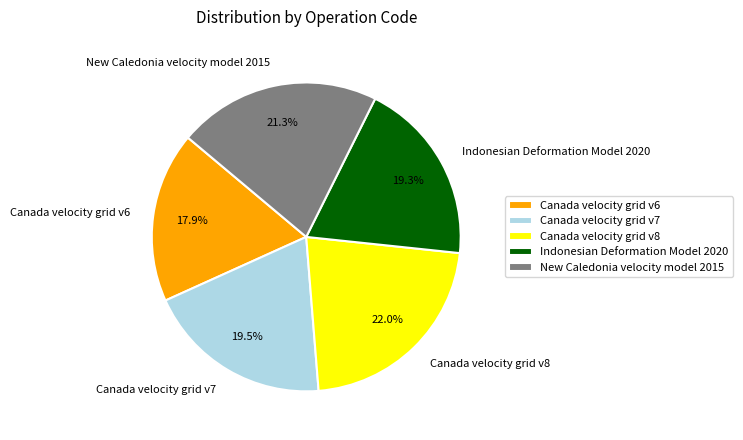

Is it true that New Caledonia velocity model 2015 is 7% of the pie?

False